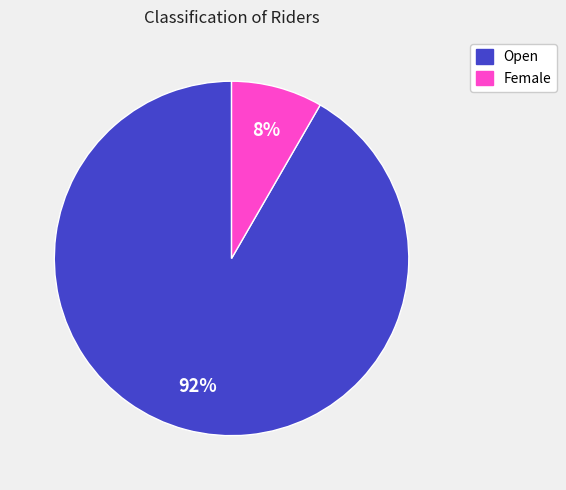

Is the sum of Open and Female greater than half?

Yes